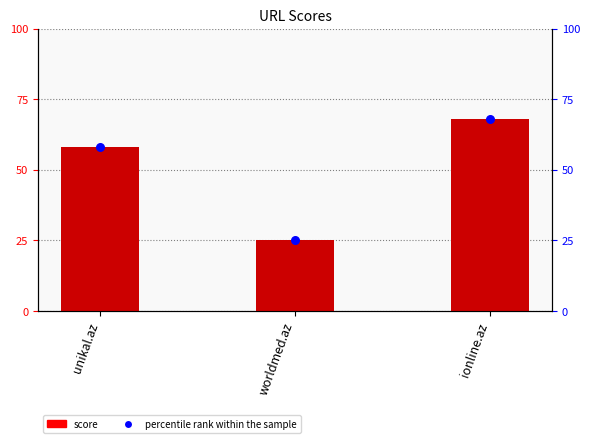

What is the total value across all series at ionline.az?

136